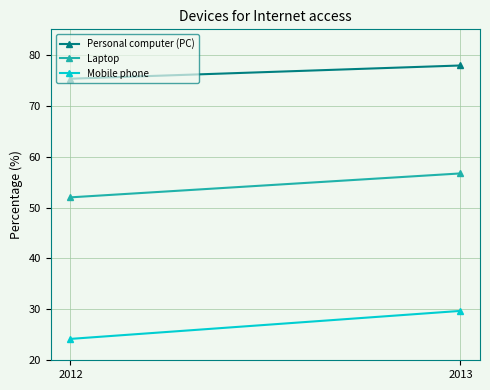

What is the difference between the Laptop values at 2012 and 2013?

4.7